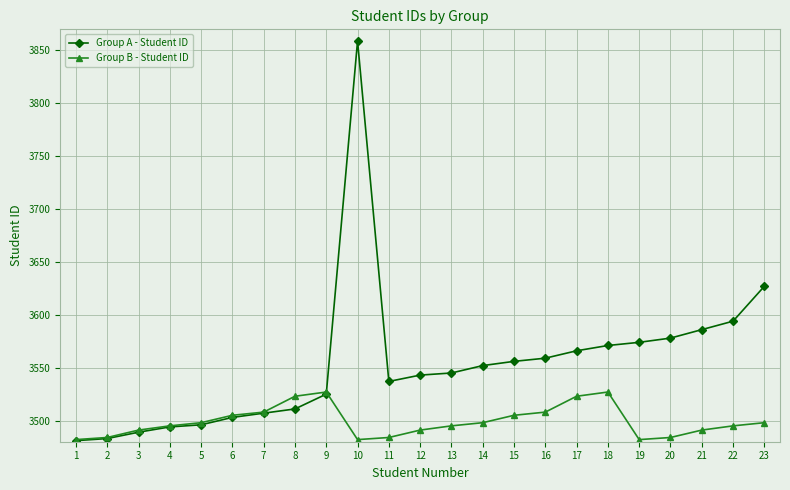

Reading right to left, what are all the values shown in this chart?

Group A - Student ID: 3627	3594	3586	3578	3574	3571	3566	3559	3556	3552	3545	3543	3537	3859	3525	3511	3507	3503	3496	3494	3489	3483	3481
Group B - Student ID: 3498	3495	3491	3484	3482	3527	3523	3508	3505	3498	3495	3491	3484	3482	3527	3523	3508	3505	3498	3495	3491	3484	3482